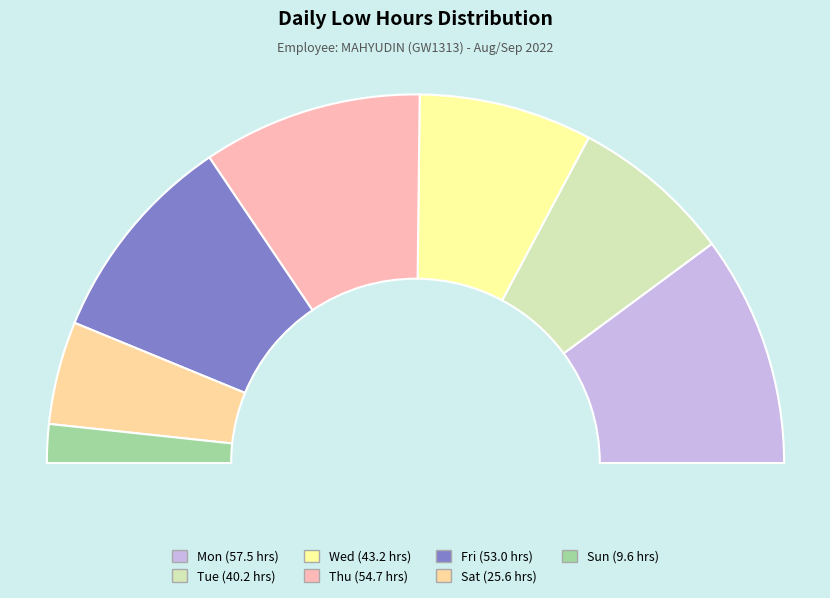

Is it true that Tue 30 is 10% of the pie?

False